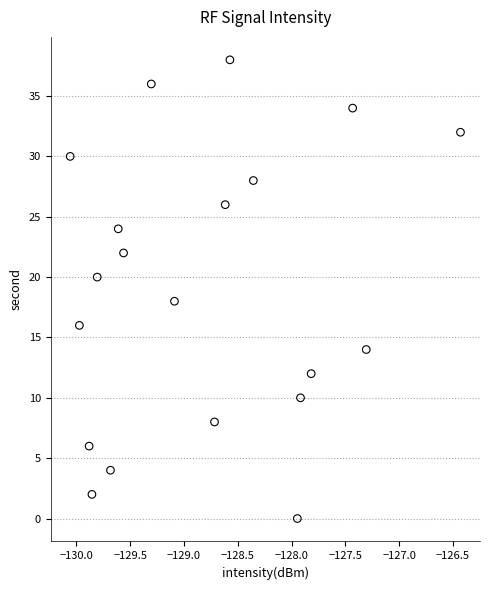

What is the range of Y values (max minus min)?

38